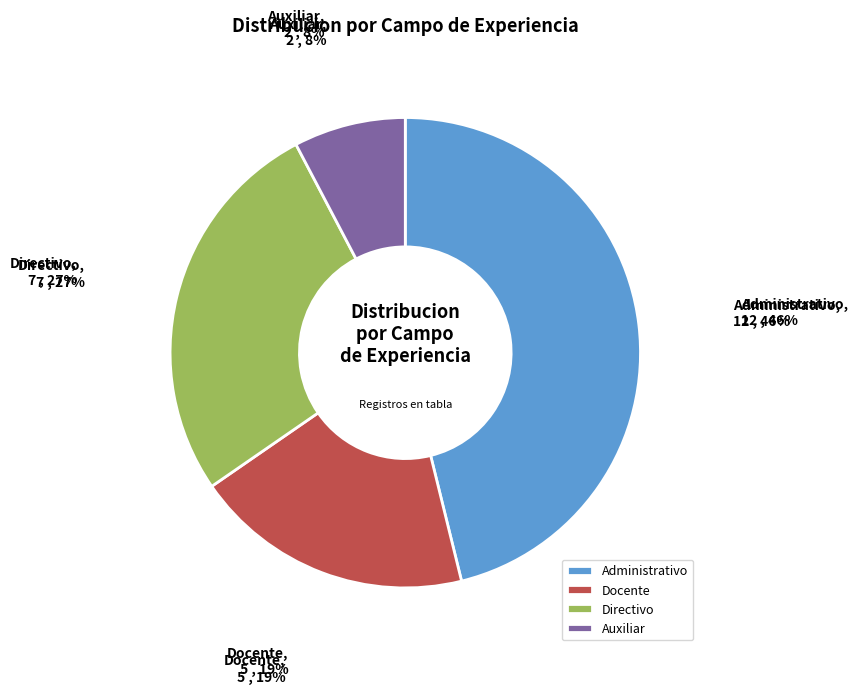

Is it true that Directivo is 27% of the pie?

True